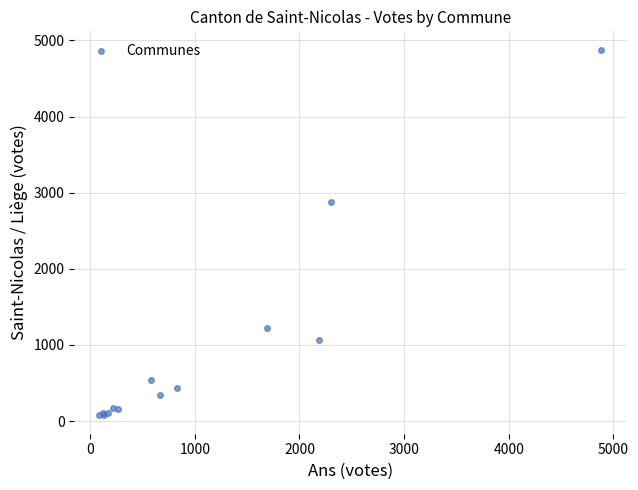

What Y value in the scatter plot is closest to 2476?

2880